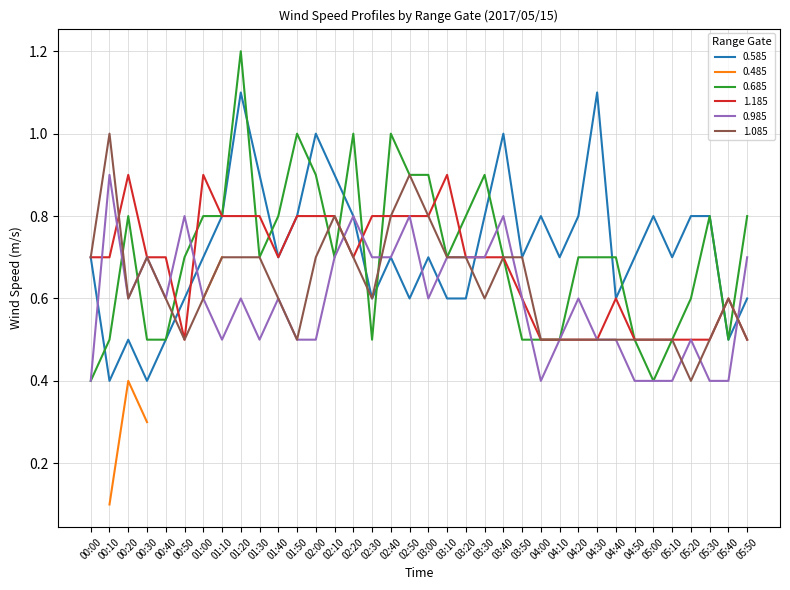

What is the greatest value displayed?

1.2